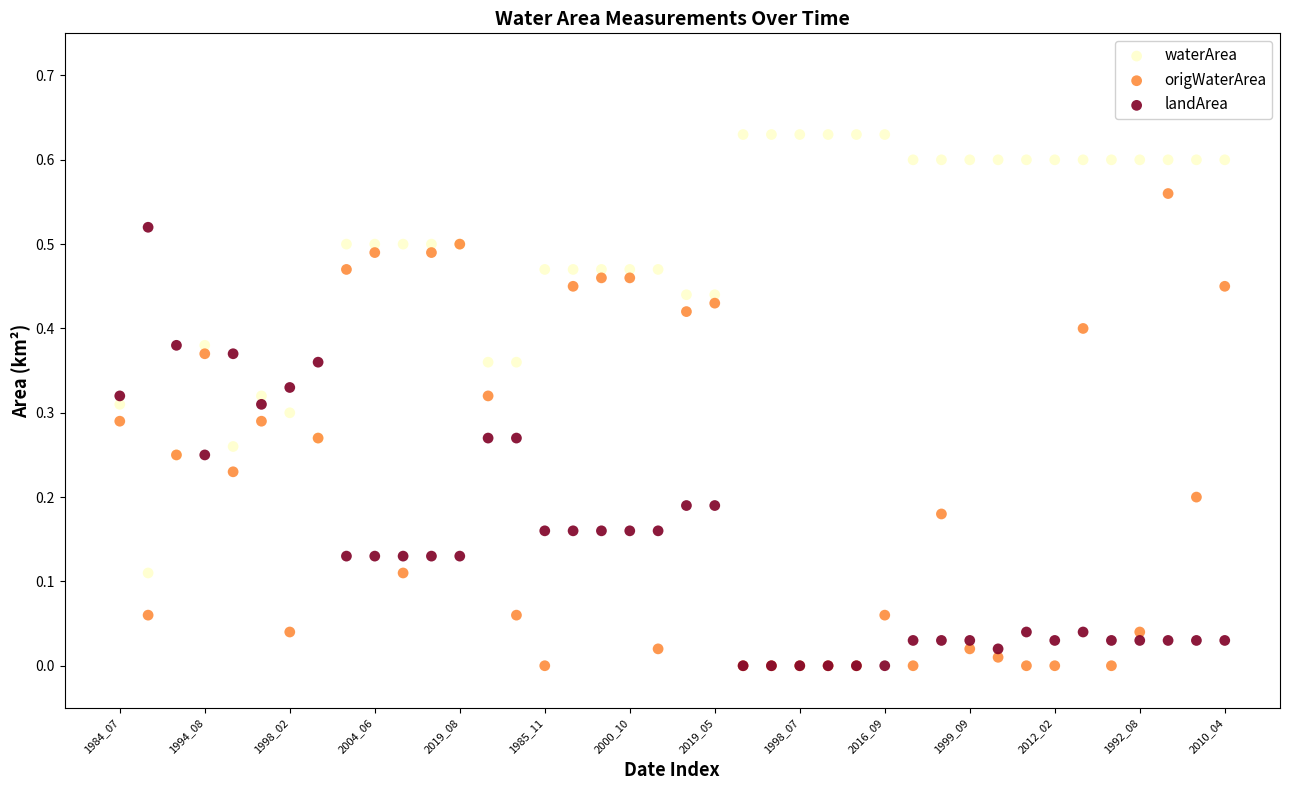

What are all the series names shown in the legend?

waterArea, origWaterArea, landArea